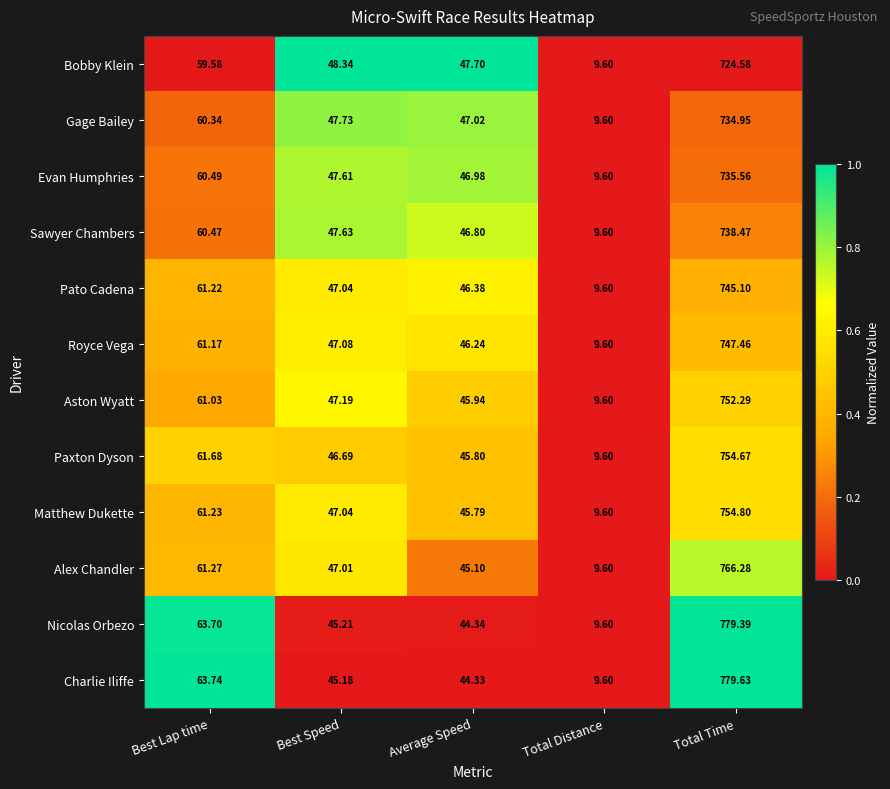

At which category is the sum across all series the highest?

Total Time